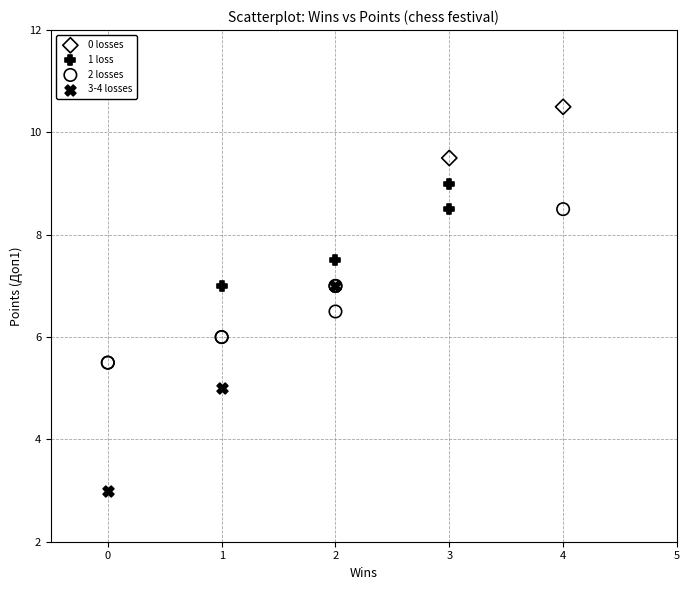

Which series has the widest spread of Y values?

3-4 losses